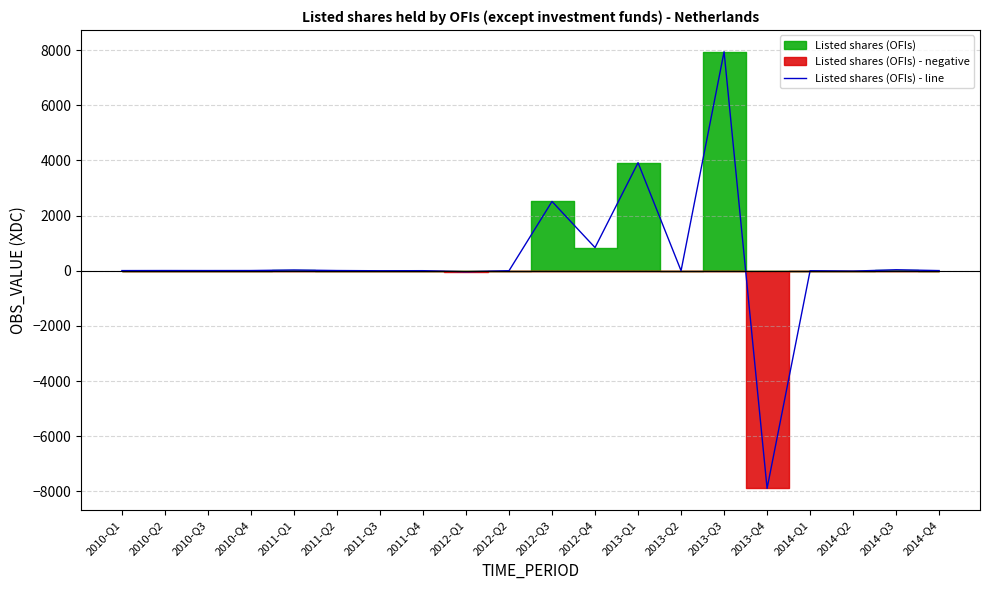

How many values are below zero?

3